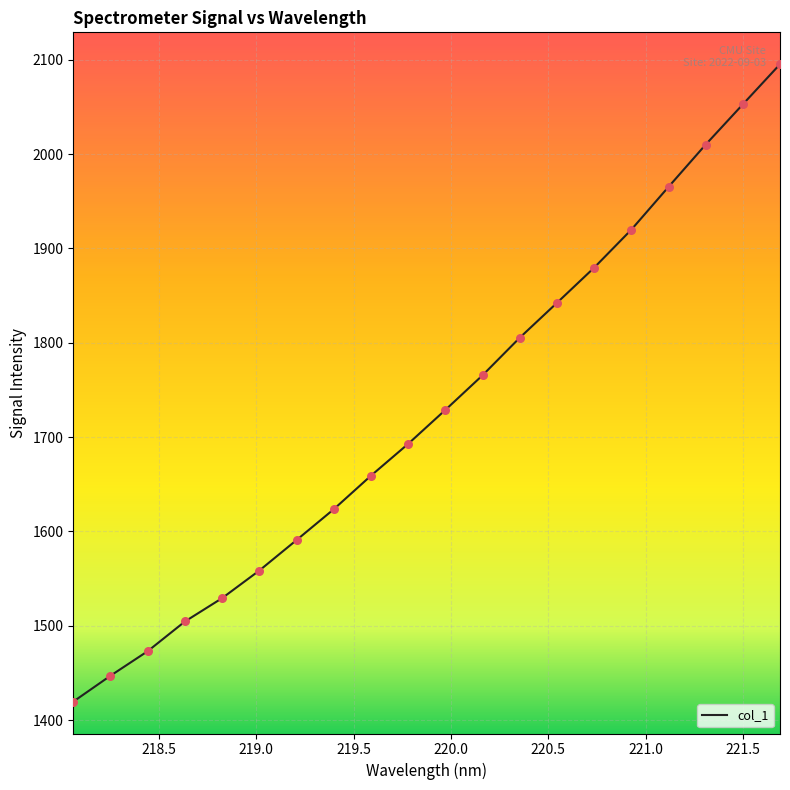

What is the greatest value displayed?

2095.4